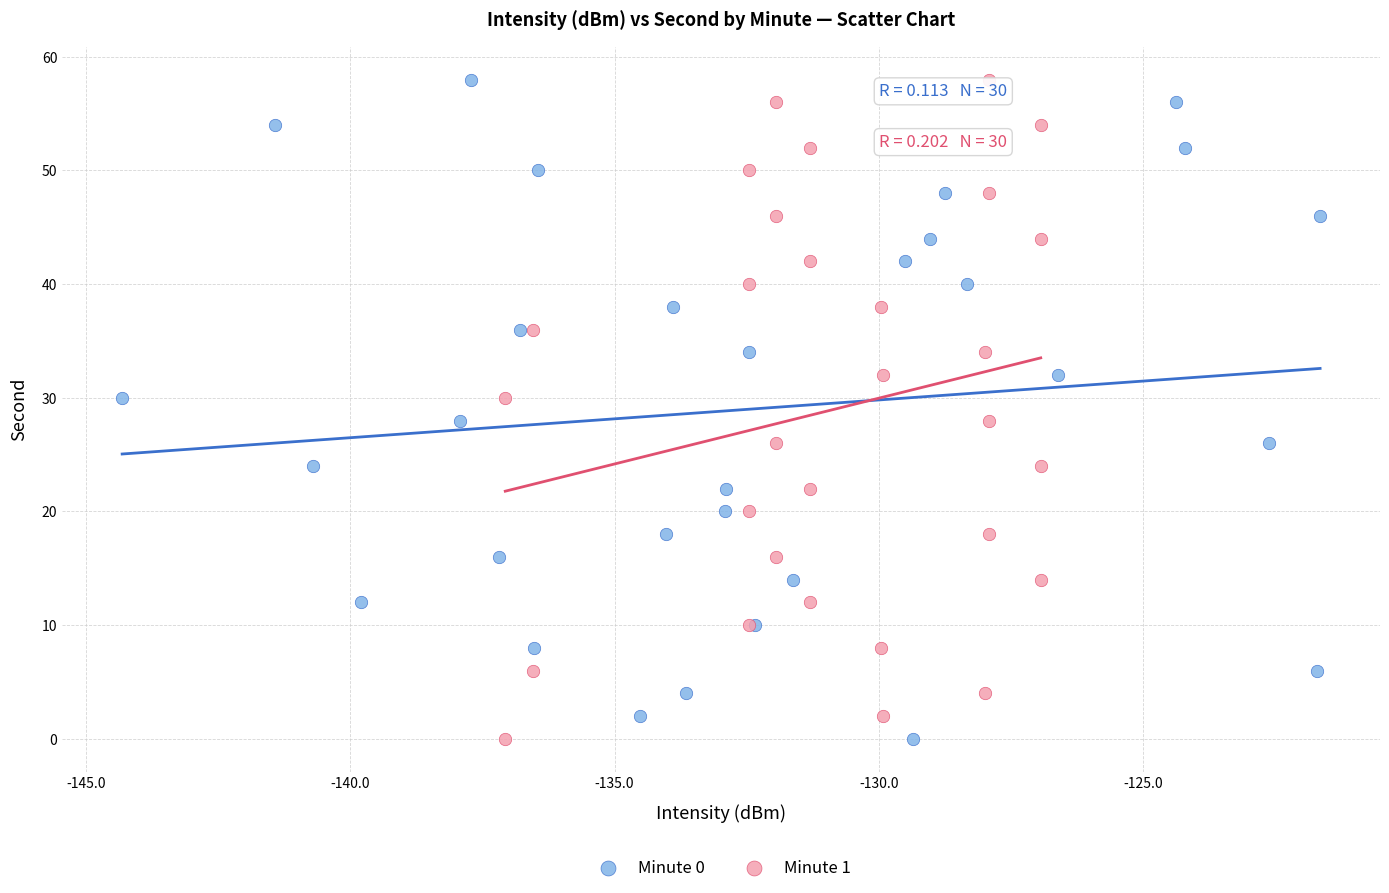

What are all the series names shown in the legend?

Minute 0, Minute 1